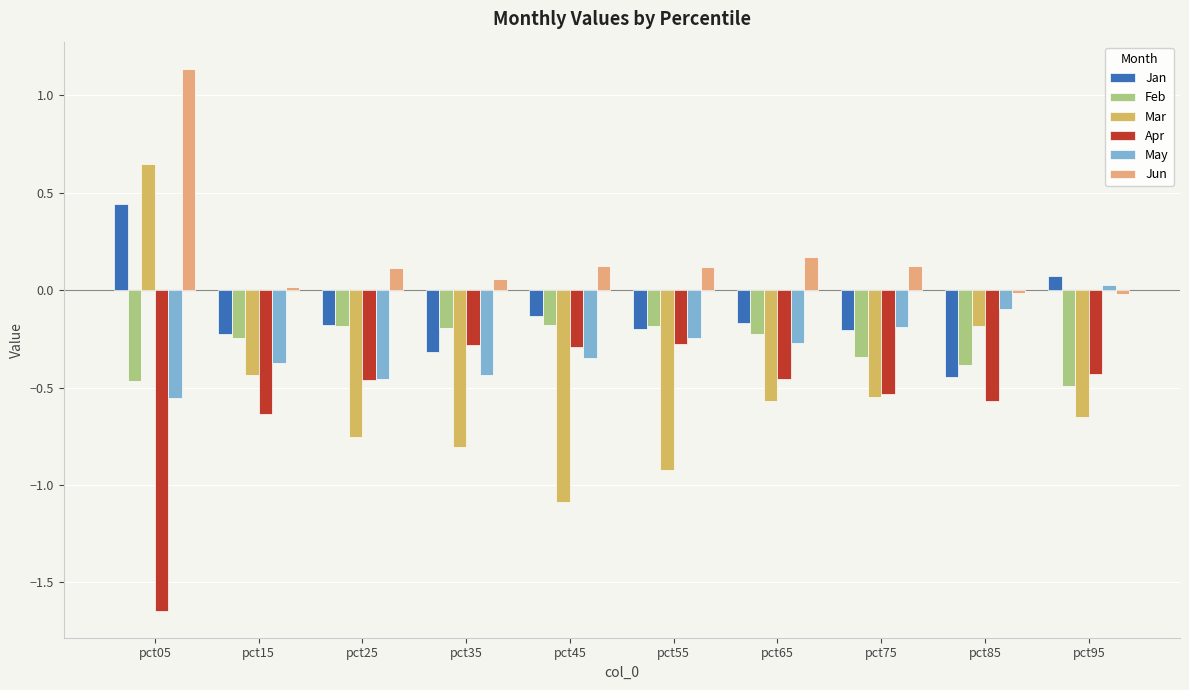

How many series are shown in this chart?

6